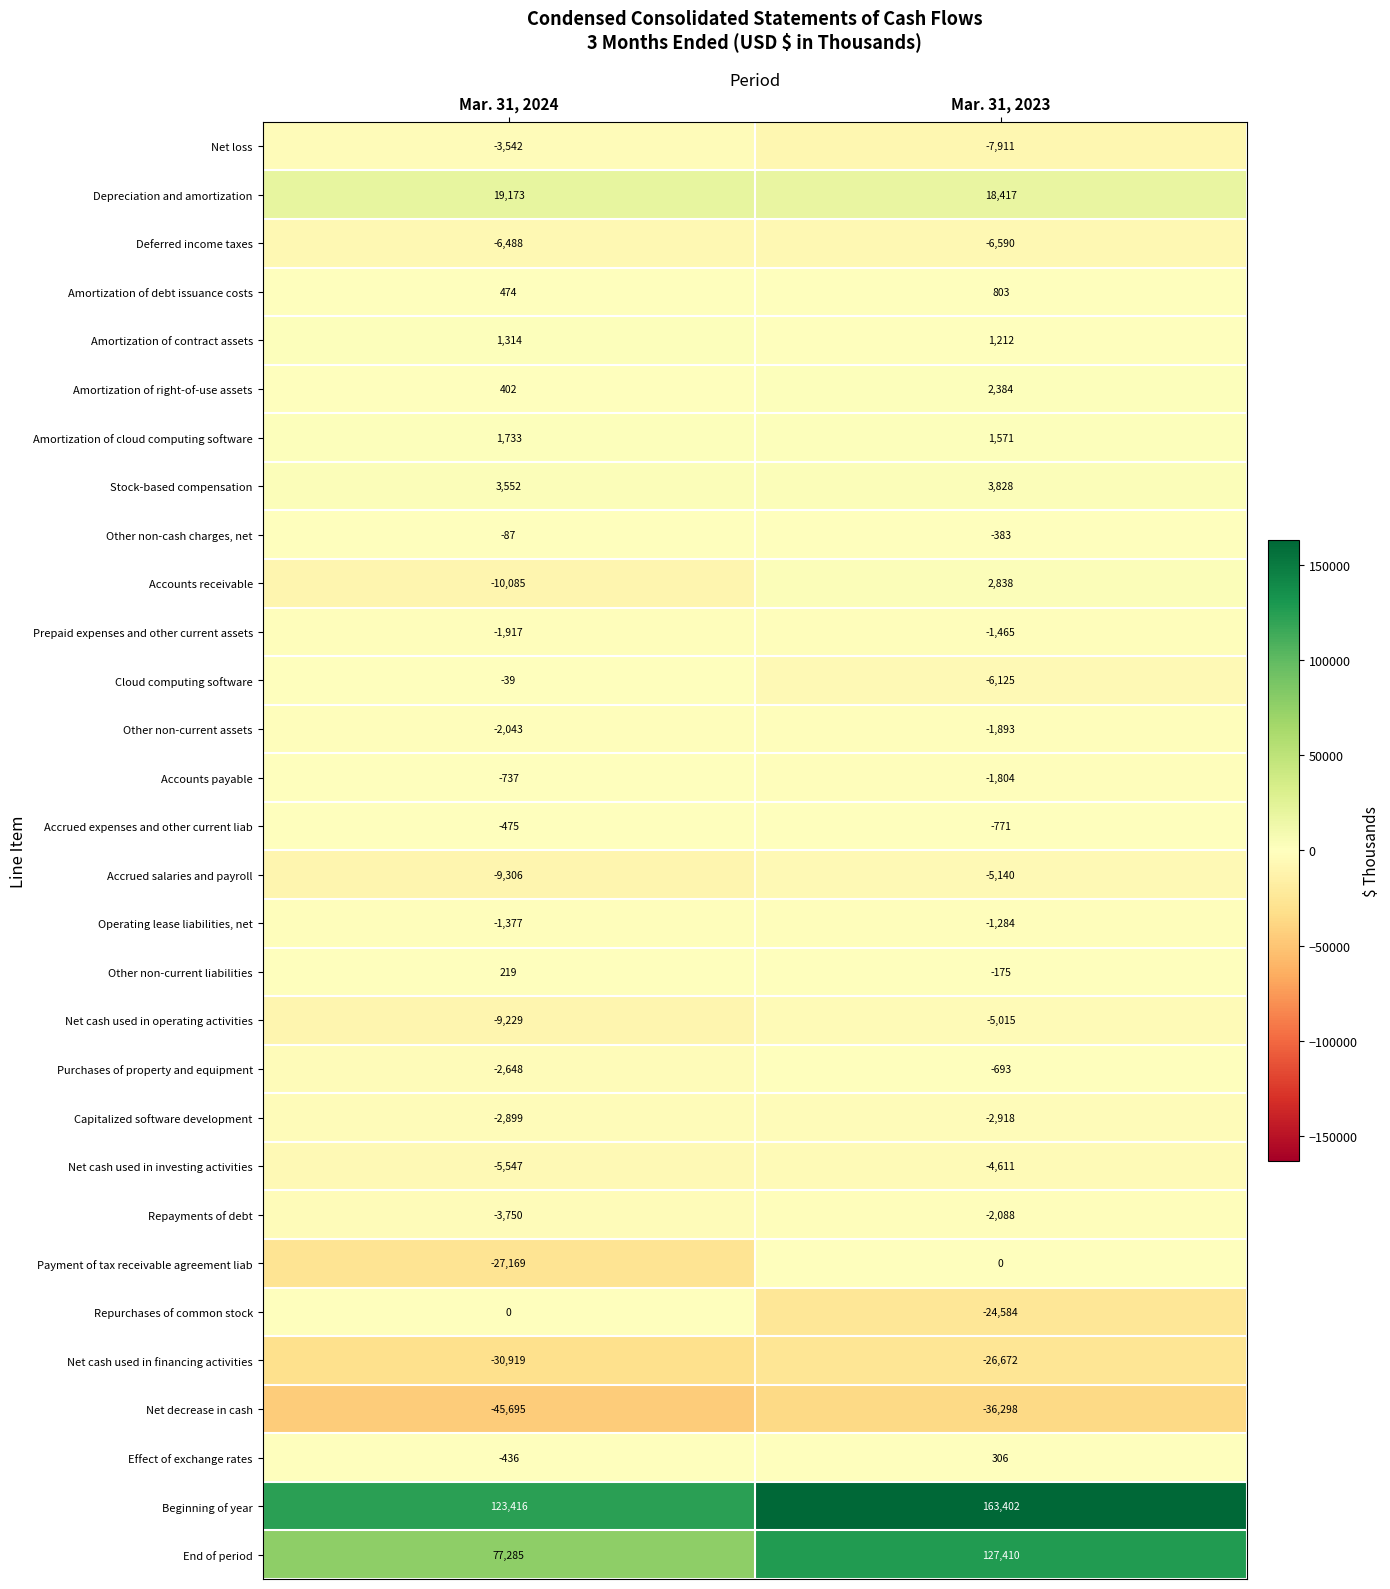

List the labels in order of Amortization of cloud computing software value, largest first.

Mar. 31, 2024, Mar. 31, 2023